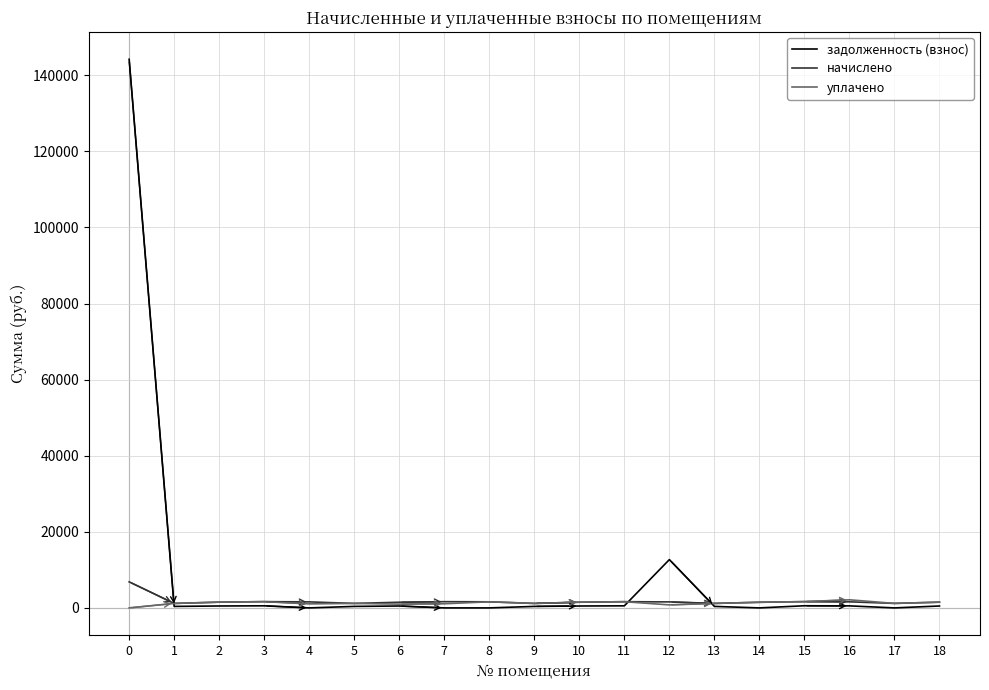

What is the maximum value shown in the chart?

144221.6